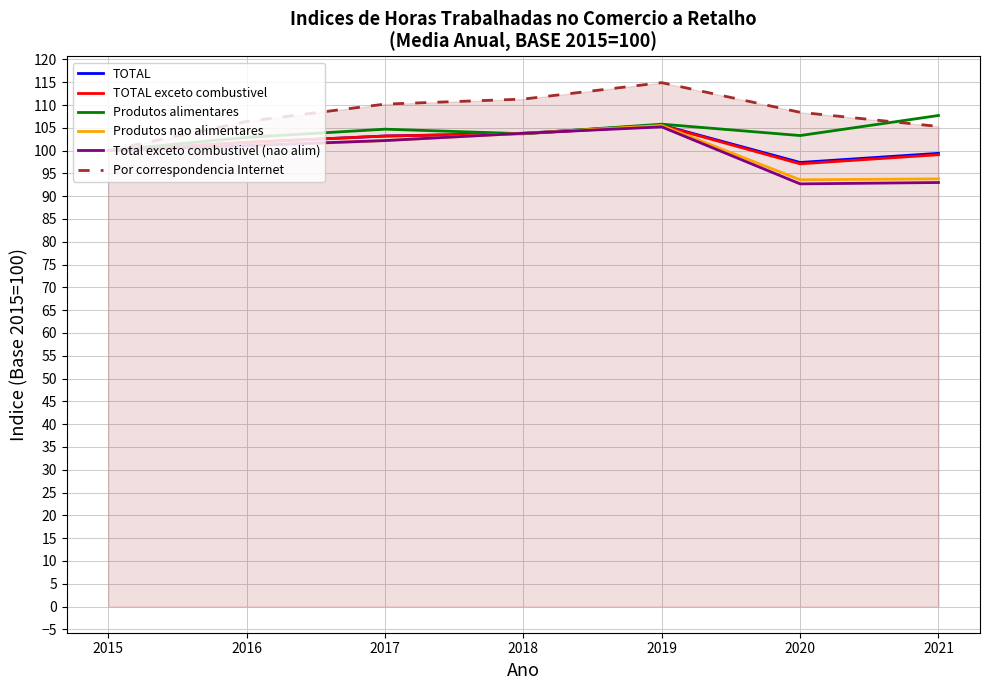

What are all the series names shown in the legend?

TOTAL, TOTAL exceto combustivel, Produtos alimentares, Produtos nao alimentares, Total exceto combustivel (nao alim), Por correspondencia Internet